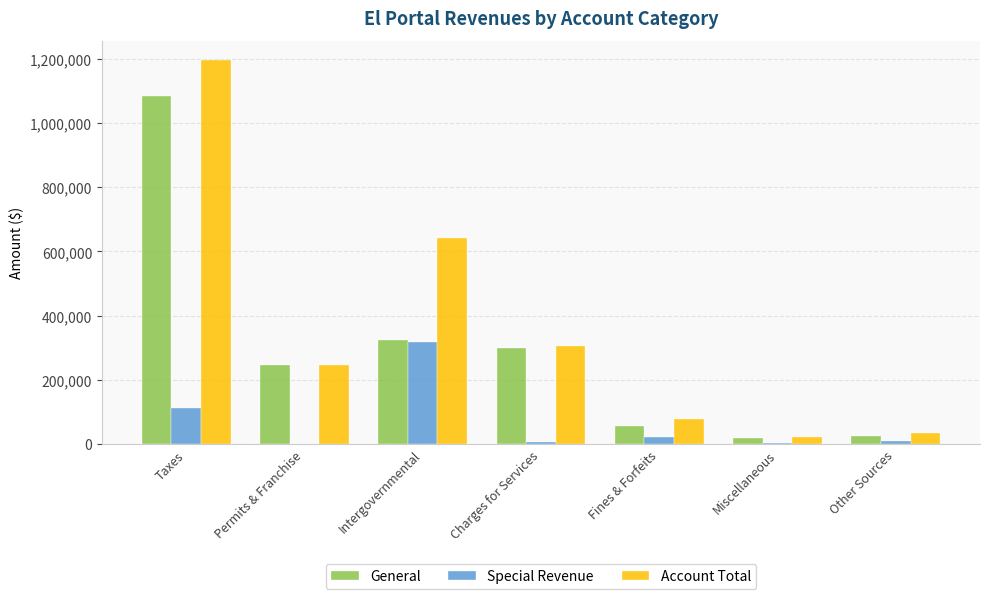

Which category has the highest value in the Special Revenue series?

Intergovernmental